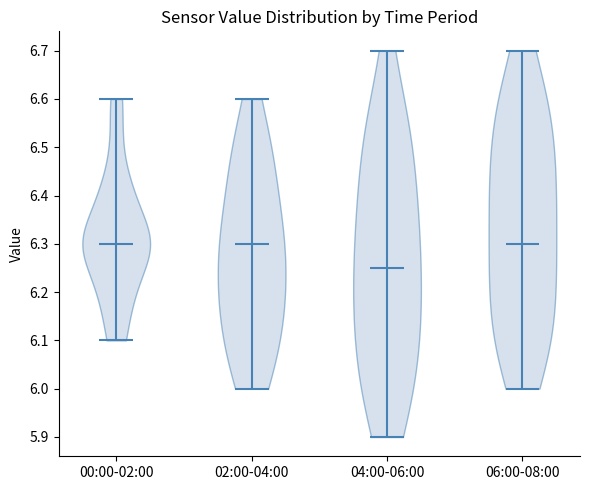

Reading left to right, read every violin against the y-axis: where its median line is, and the lowest and highest points it reaches. The values are not printed on the chart, so give them approximately, as read against the axis.

00:00-02:00: median line 6.30, lowest point 6.10, highest point 6.60
02:00-04:00: median line 6.30, lowest point 6.00, highest point 6.60
04:00-06:00: median line 6.25, lowest point 5.90, highest point 6.70
06:00-08:00: median line 6.30, lowest point 6.00, highest point 6.70